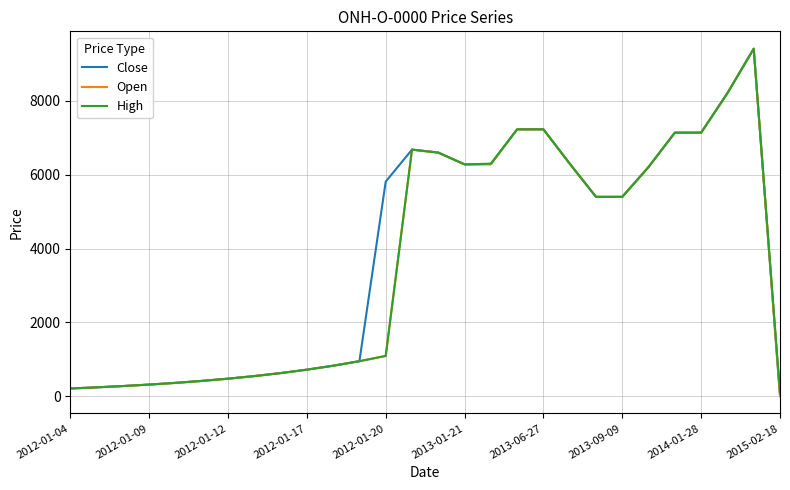

What is the maximum value for High?

9415